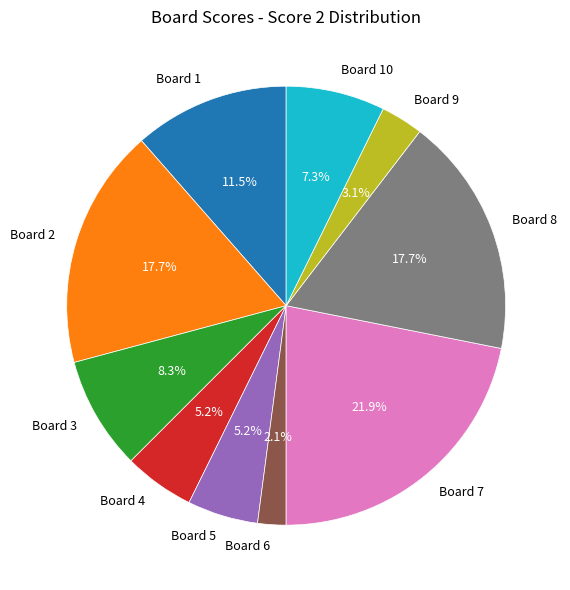

Is Board 9 the majority of the pie?

No